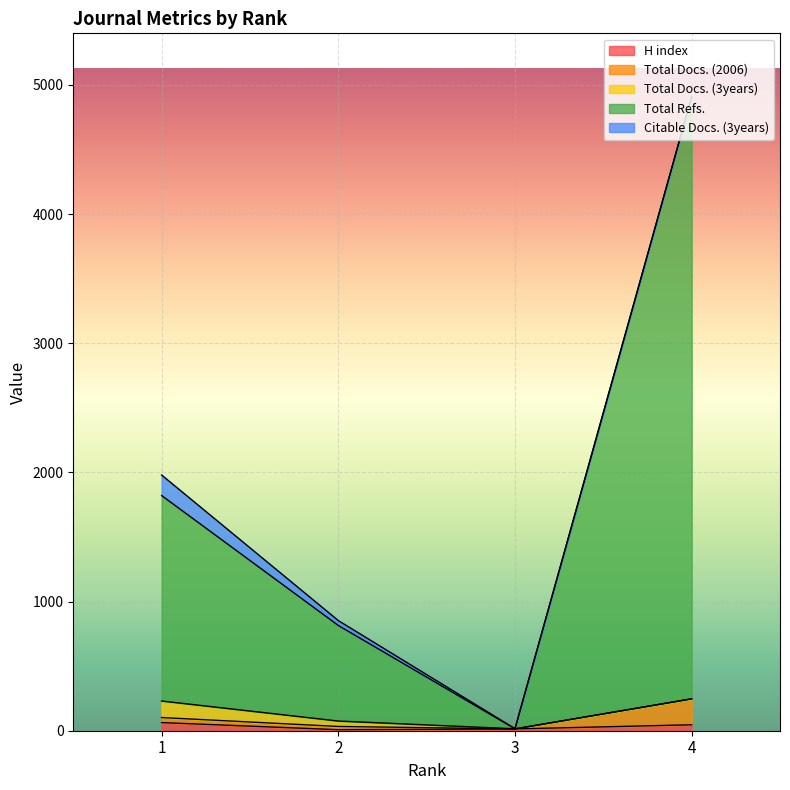

What are all the series names shown in the legend?

H index, Total Docs. (2006), Total Docs. (3years), Total Refs., Citable Docs. (3years)